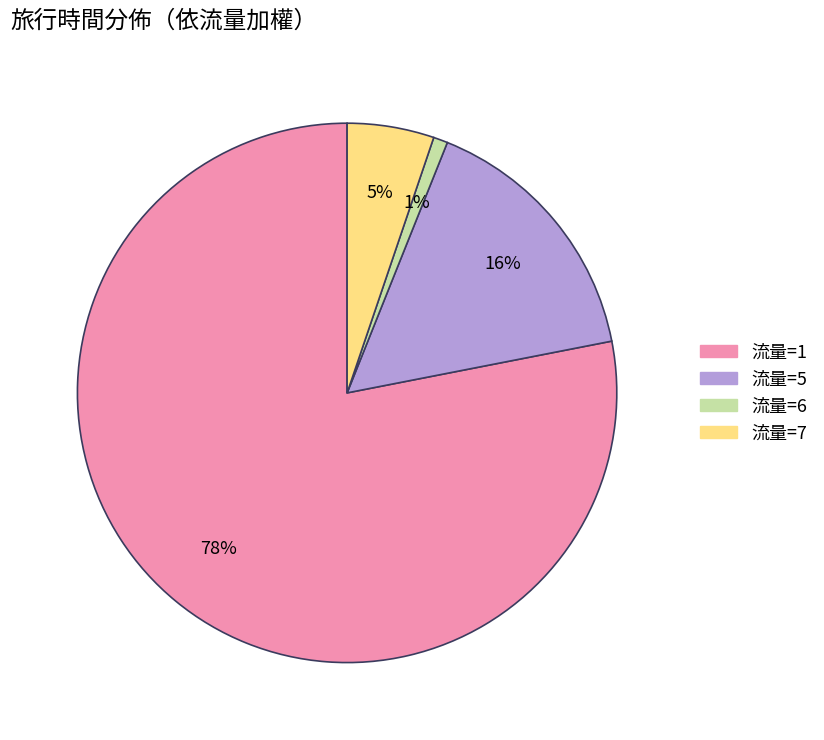

To the nearest percent, what is the difference between the largest and smallest slice percentages?

77%